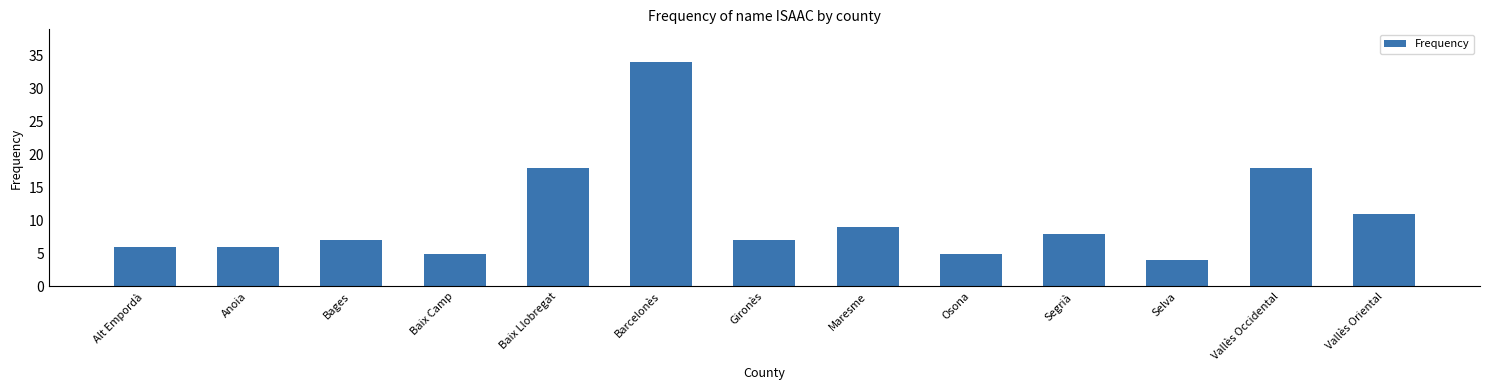

What is the difference between the second highest and second lowest values?

13